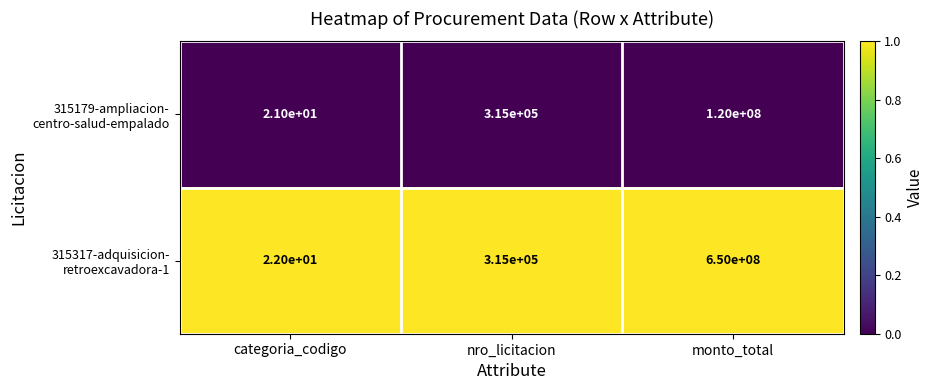

What is the smallest value displayed?

21